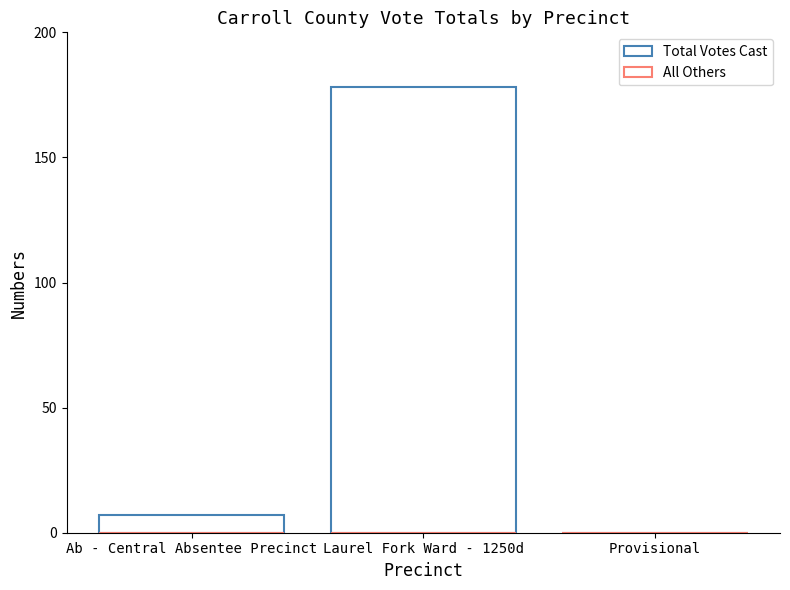

Reading right to left, what are all the values shown in this chart?

Total Votes Cast: 0	178	7
All Others: 0	0	0